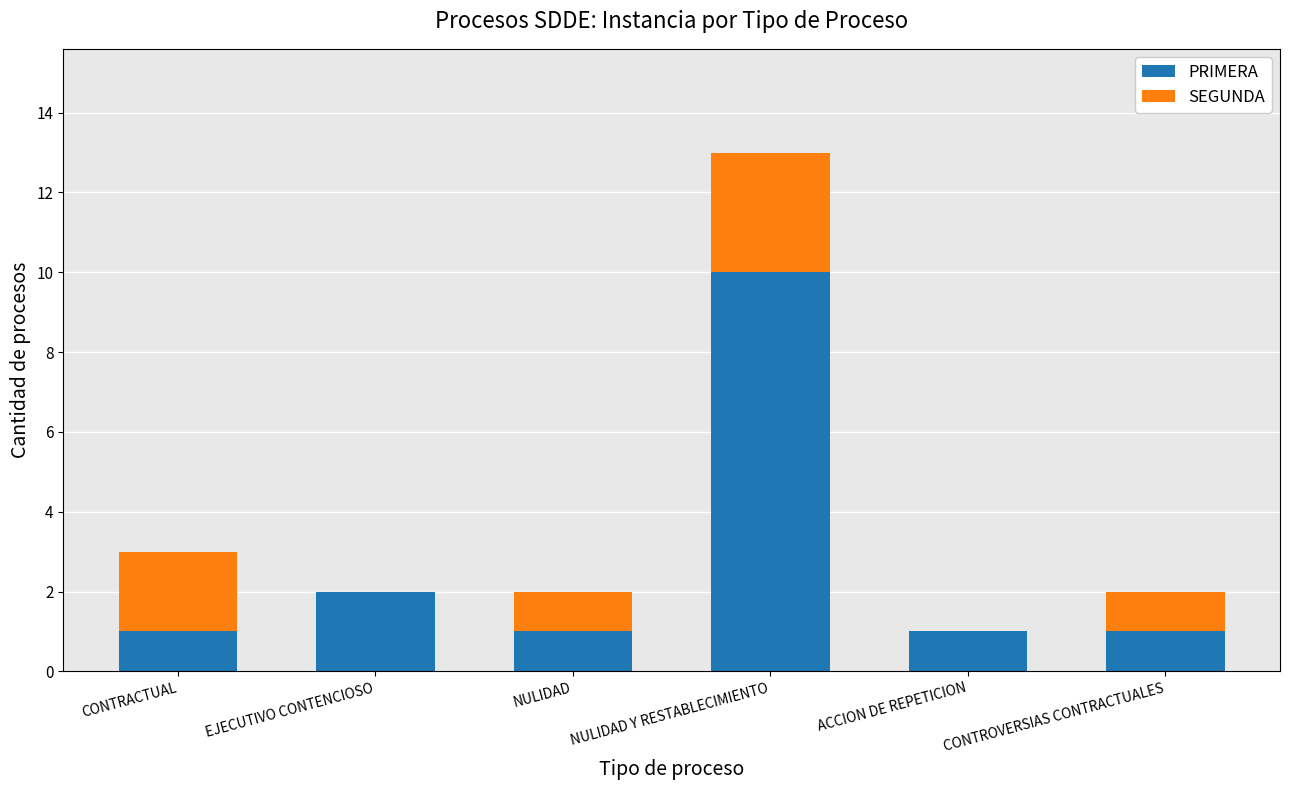

Are the bars grouped side by side (vs. stacked)?

No